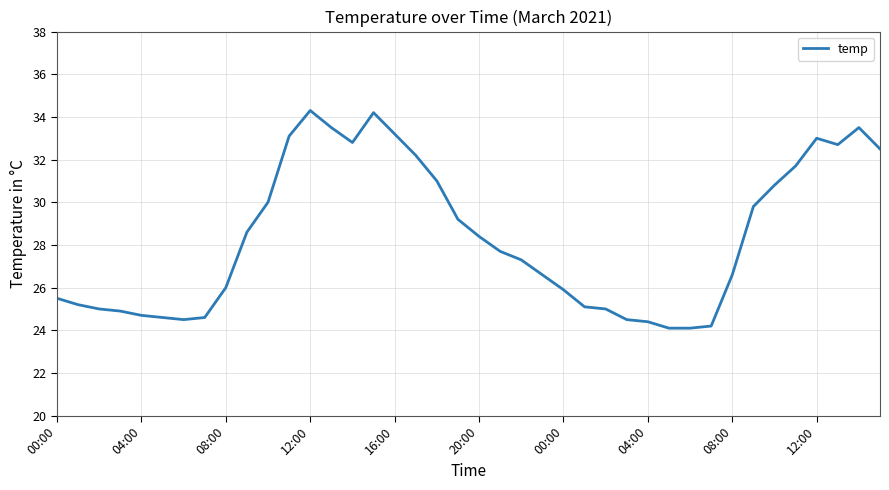

What is the difference between the maximum and minimum values?

10.2